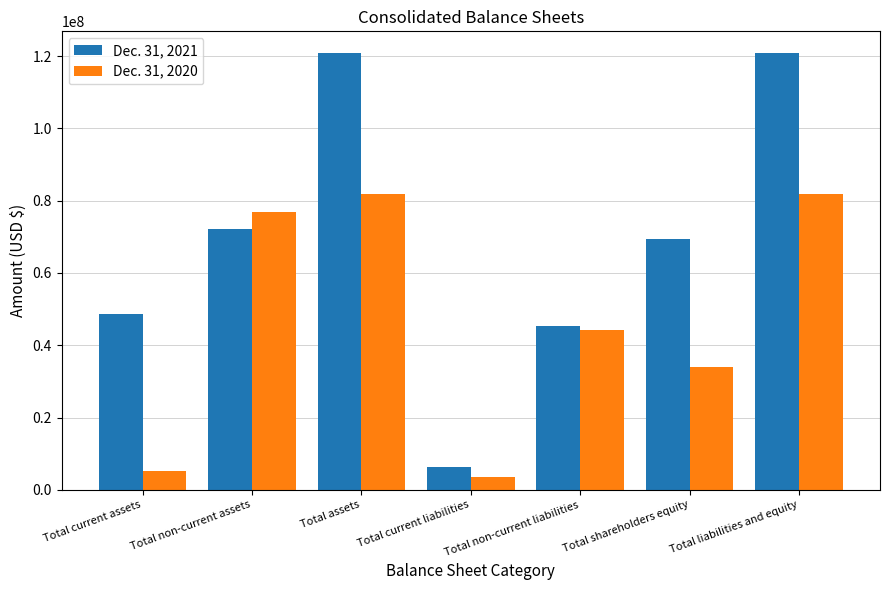

How many data points does each series have?

7